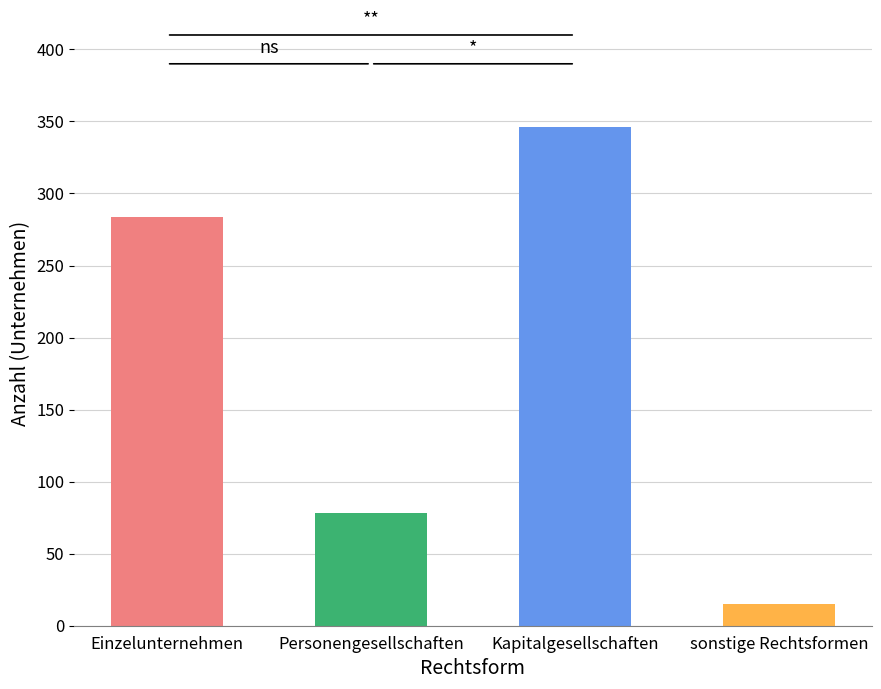

The value at sonstige Rechtsformen is 15. True or false?

True